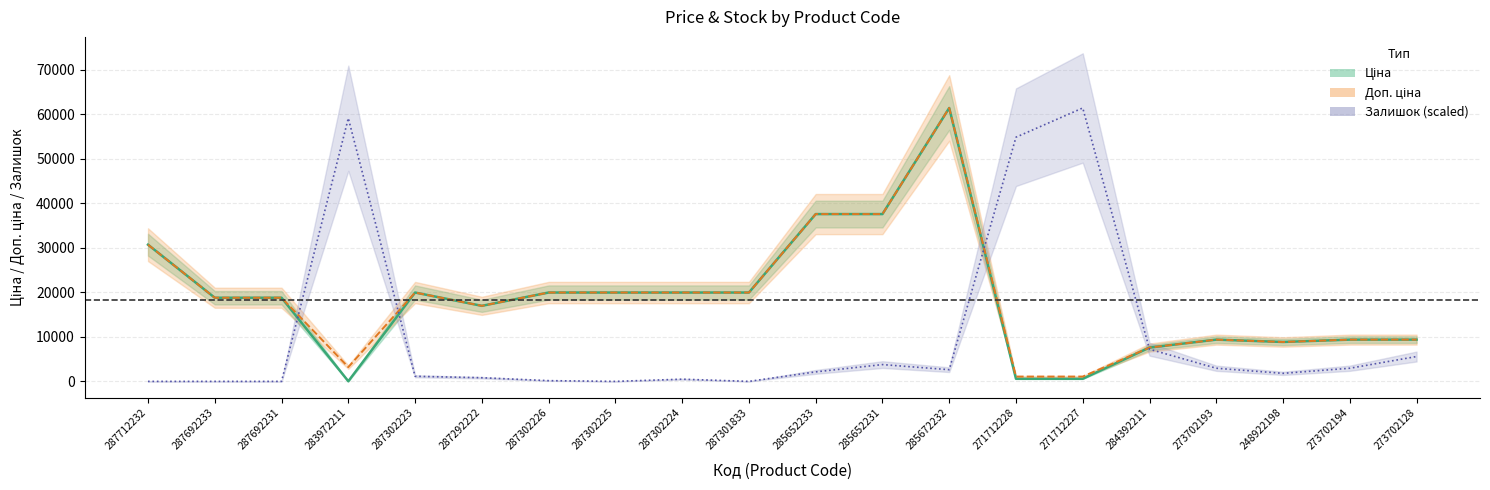

True or false: Ціна and Доп. ціна cross at least once.

False